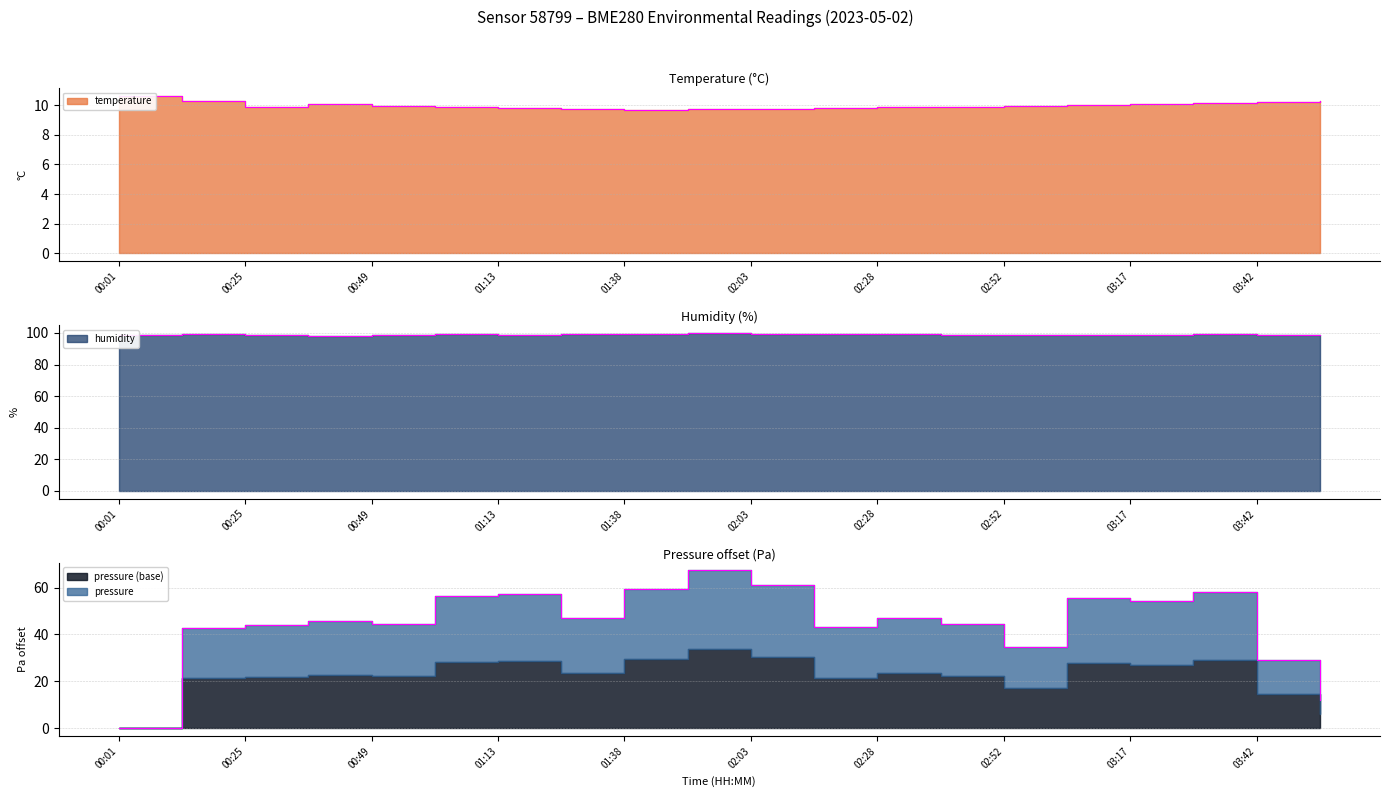

Rank the categories by humidity value from lowest to highest.

00:37, 03:05, 03:54, 00:01, 02:52, 00:49, 03:17, 01:13, 02:40, 03:42, 00:25, 03:29, 00:13, 01:01, 02:28, 01:25, 01:38, 02:15, 02:03, 01:51